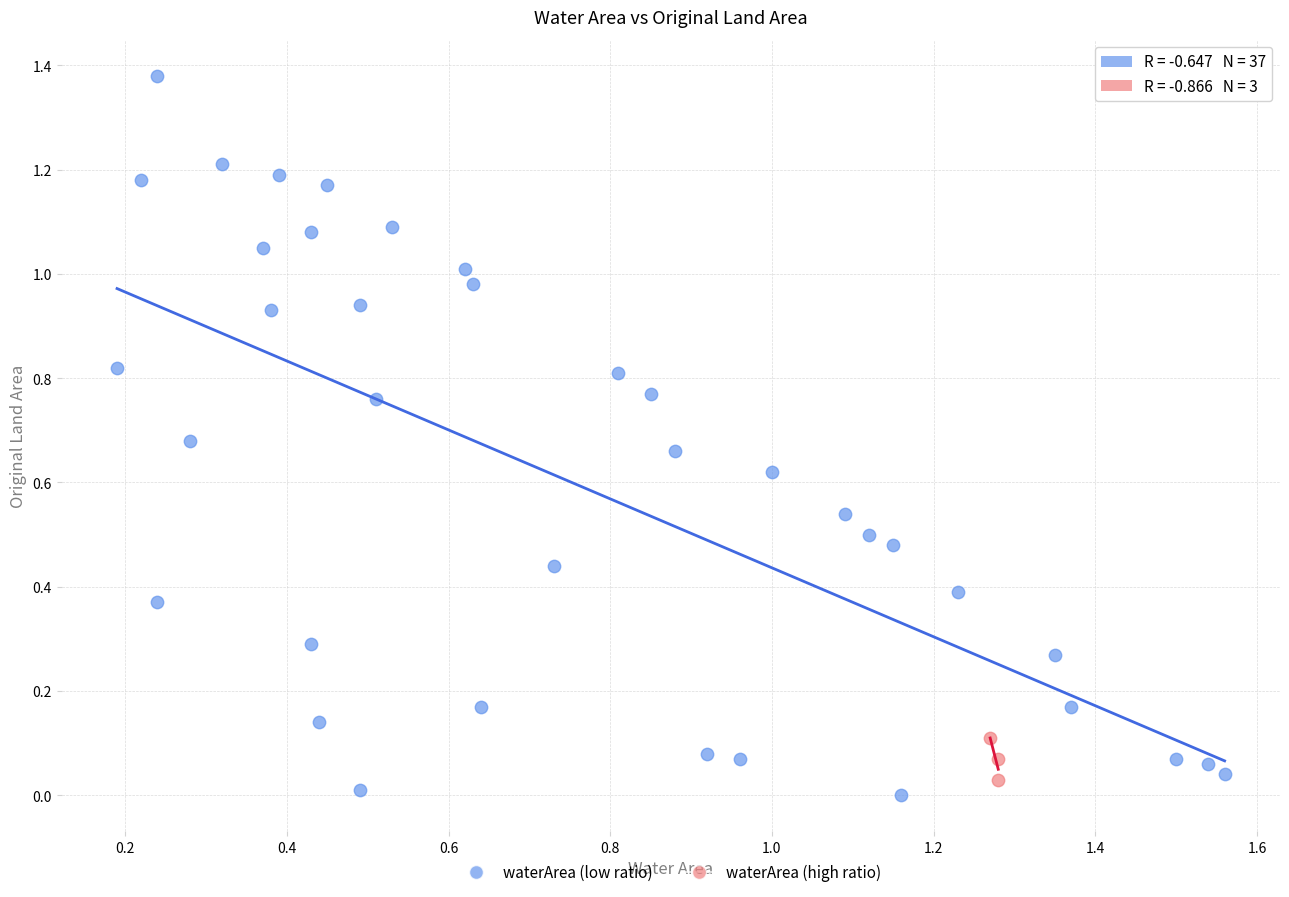

Which series has the largest Y range (max minus min)?

waterArea (low ratio)